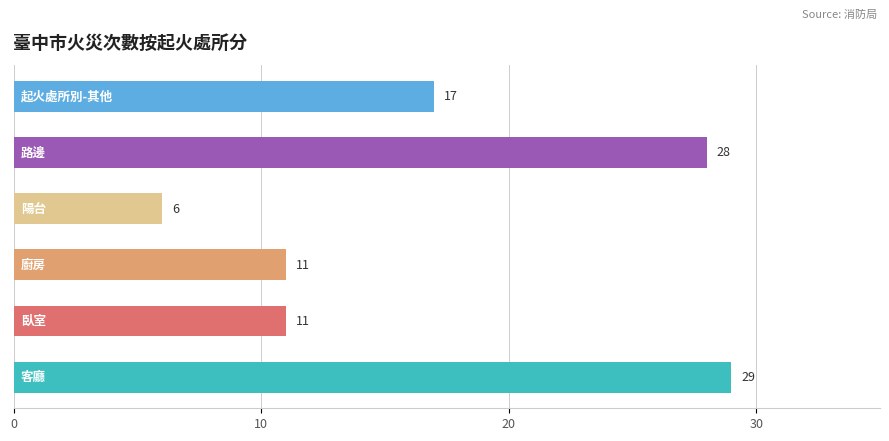

What is the sum of all values?

102